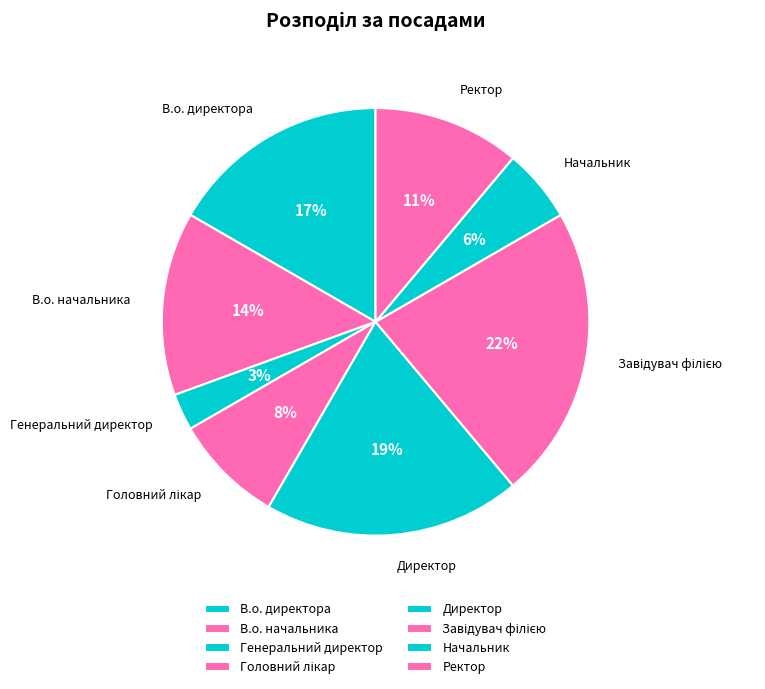

Is it true that Ректор is 4% of the pie?

False